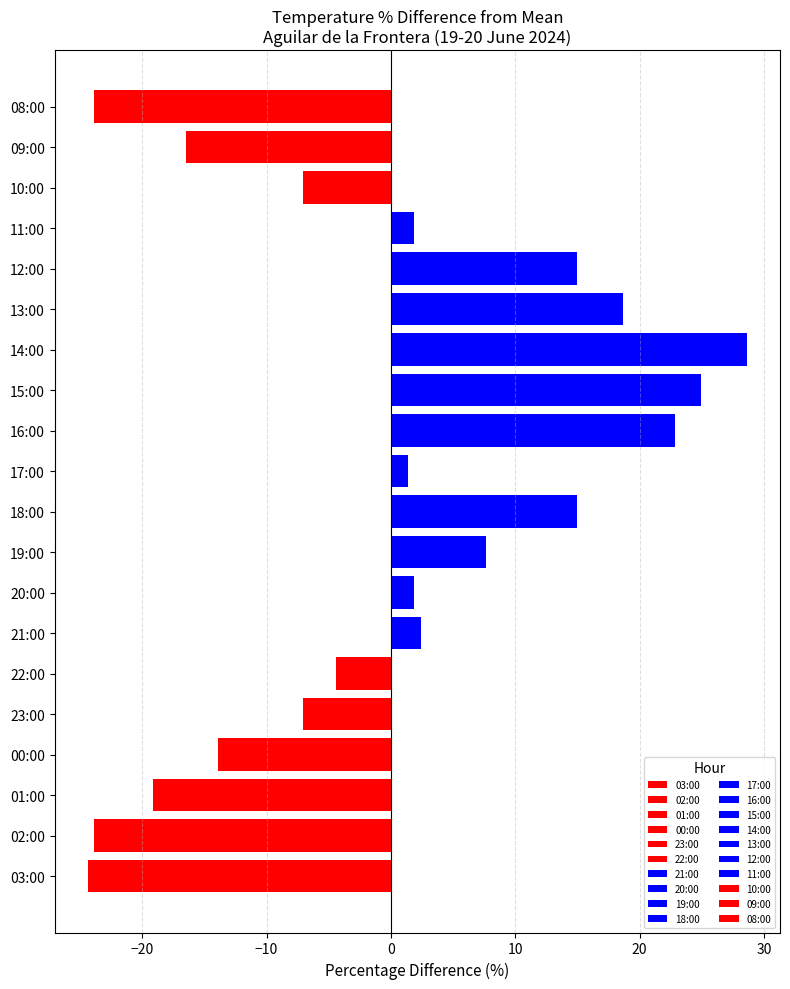

What is the label of the 9th bar from the left?

19:00